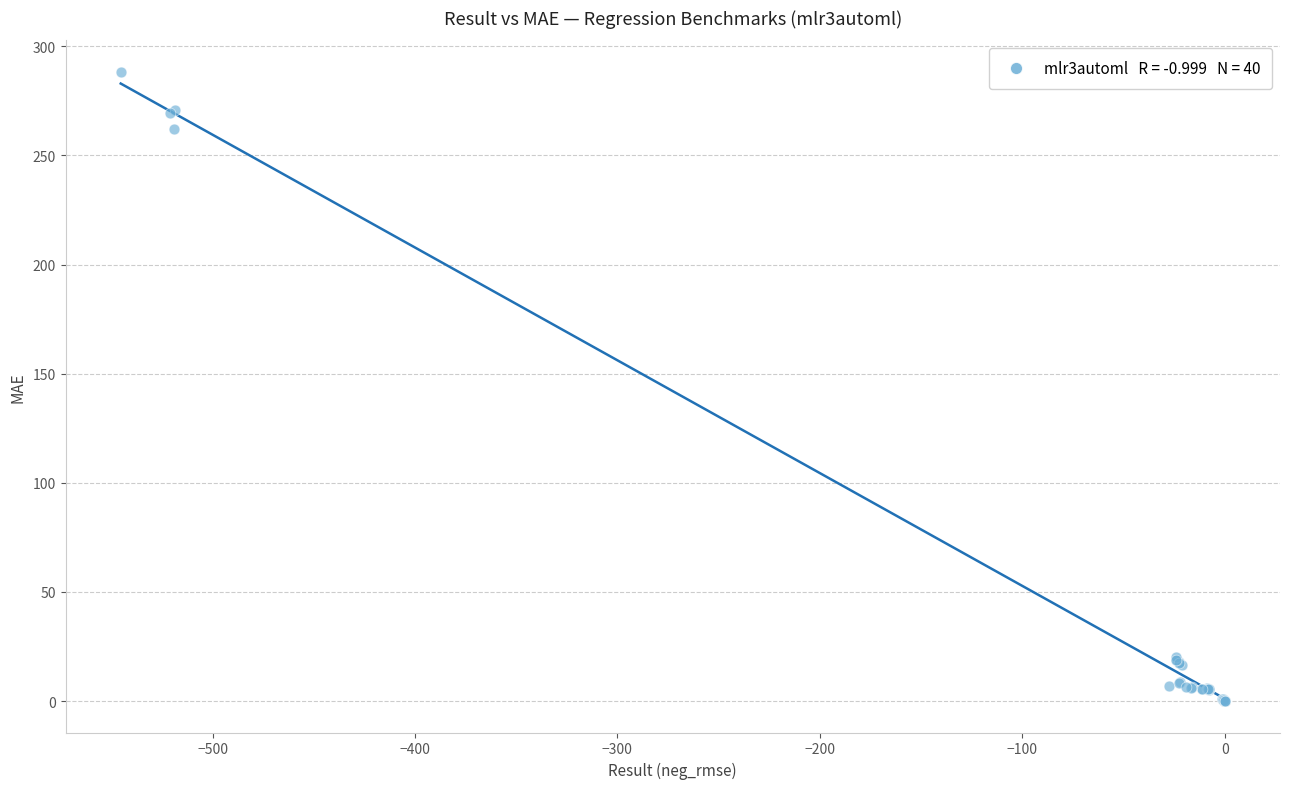

What Y value in the scatter plot is closest to 144?

262.2